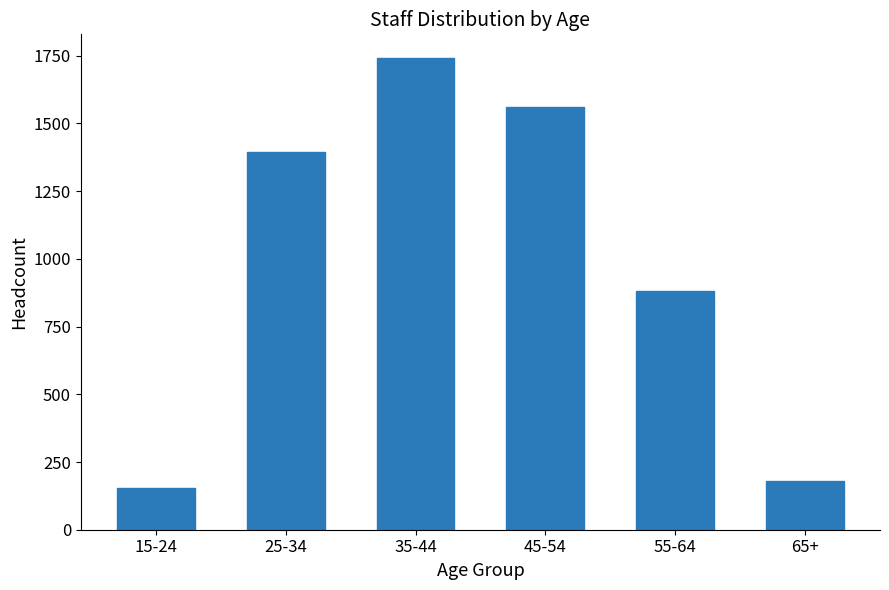

Reading left to right, what are all the values shown in this chart?

15-24=155	25-34=1394	35-44=1742	45-54=1560	55-64=882	65+=180